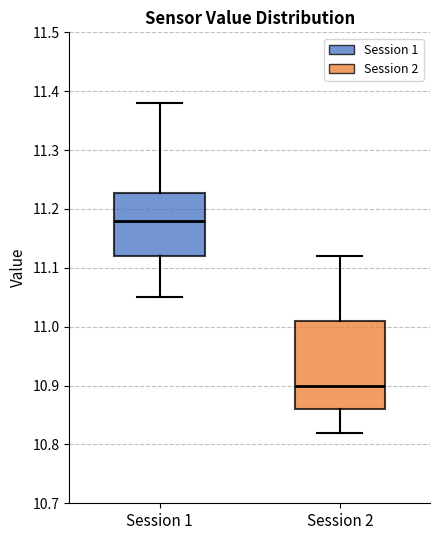

Reading left to right, transcribe this box plot: for each box, give where its median line is, the range the box spans, and where its two whiskers end, as read against the y-axis. The values are not printed on the chart, so give them approximately, as read against the axis.

Session 1: median 11.18, box 11.12 to 11.23, whiskers 11.05 to 11.38
Session 2: median 10.90, box 10.86 to 11.01, whiskers 10.82 to 11.12